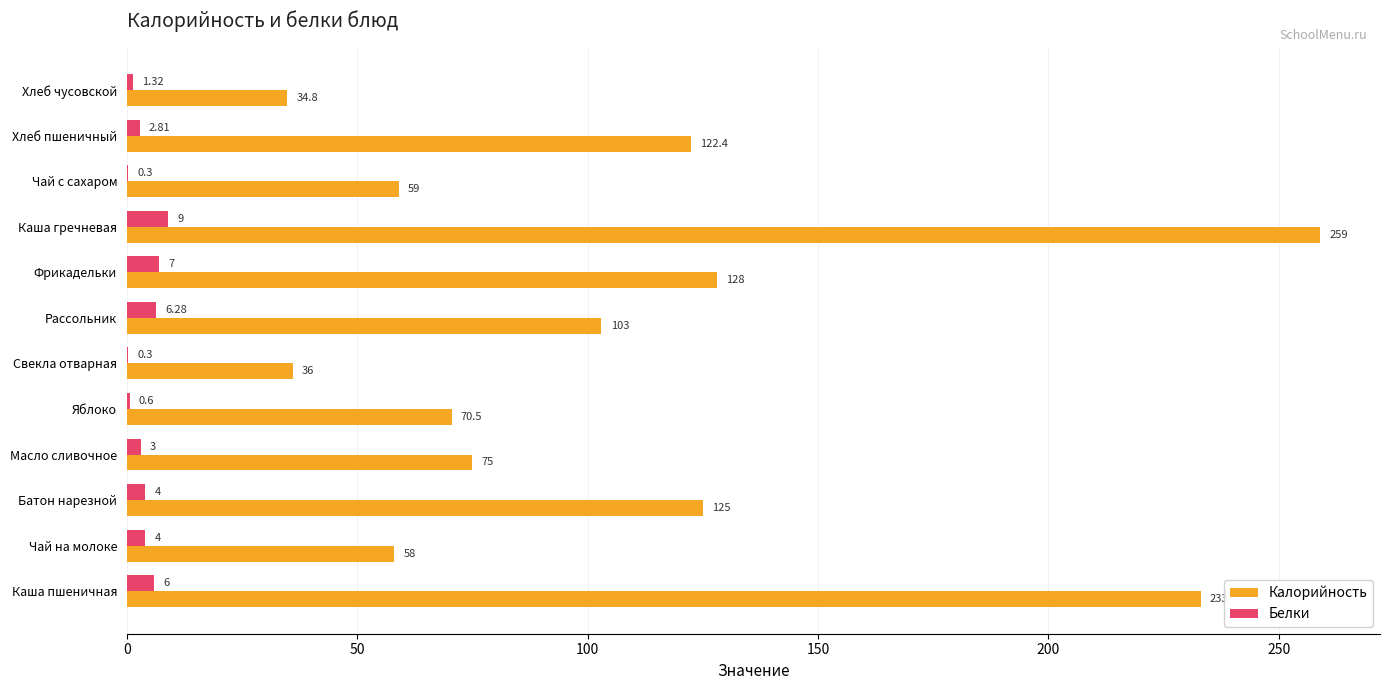

Which category has the highest value in the Калорийность series?

Каша гречневая